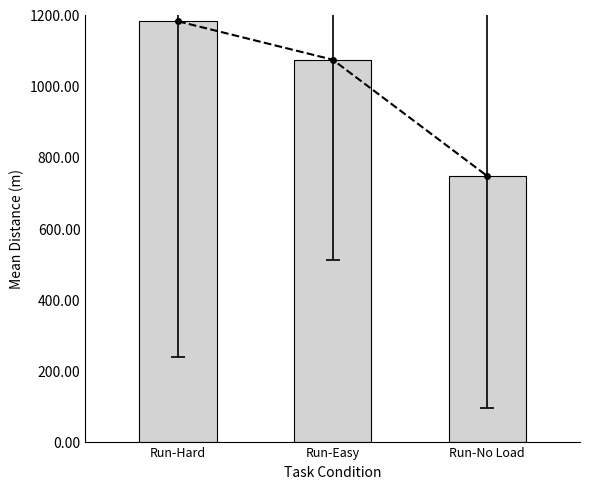

What is the average value of the total-domains series?

1000.0